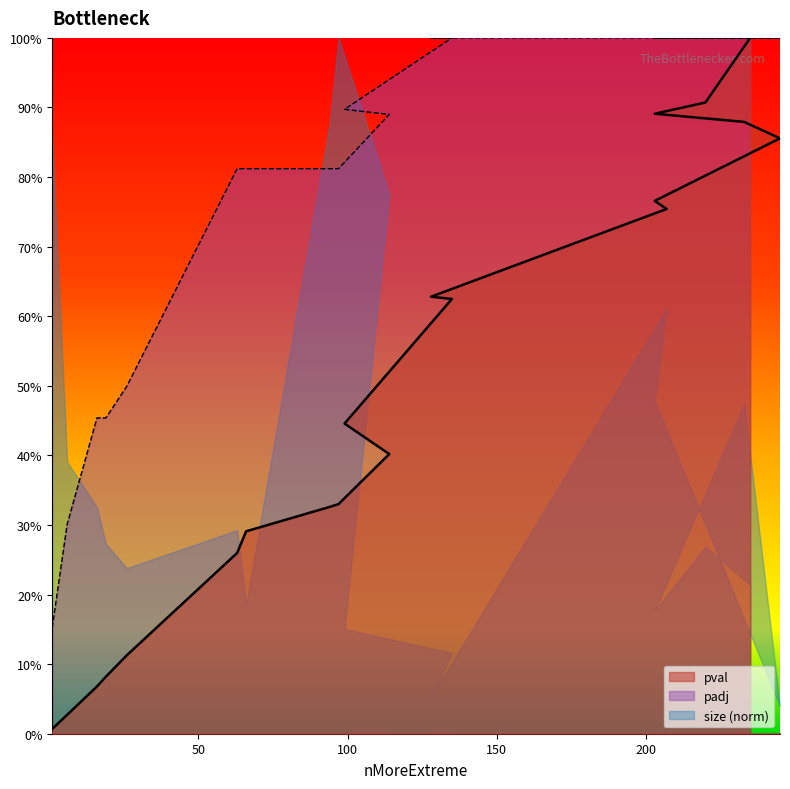

Which series has the widest spread of values?

pval